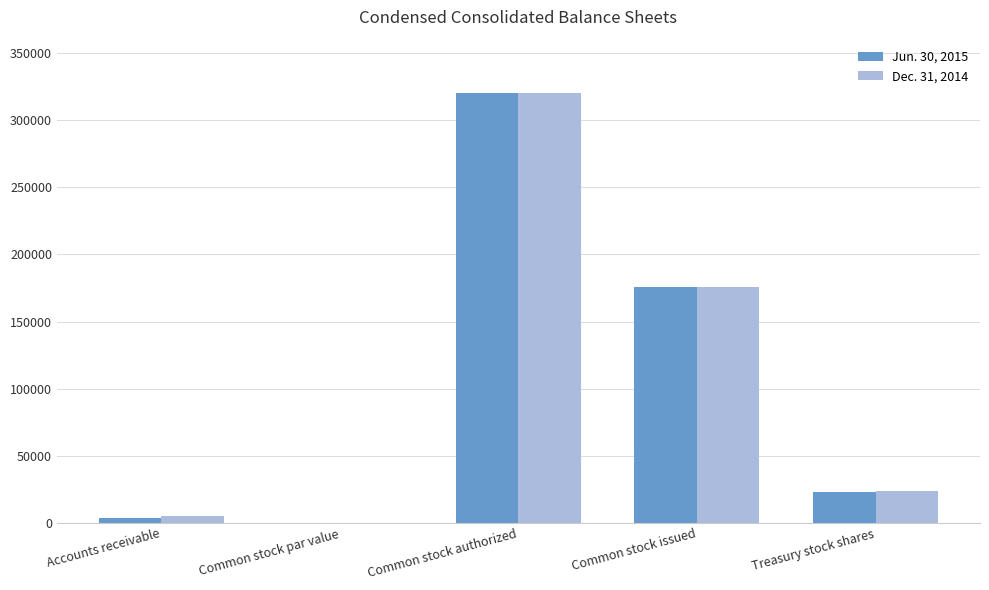

What is the average value of the Dec. 31, 2014 series?

104897